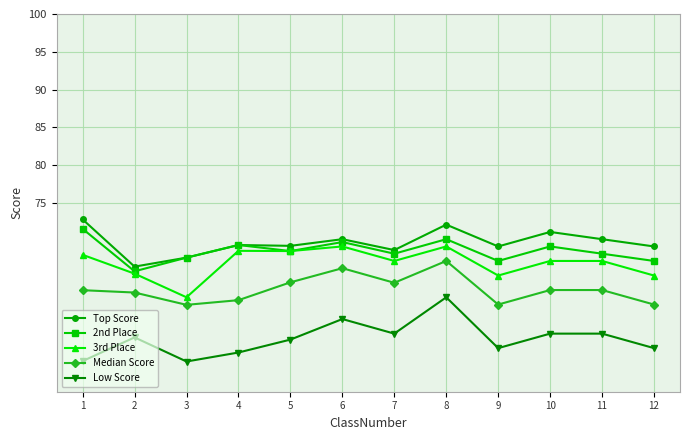

Is it true that Top Score equals 66.6 at 2?

True